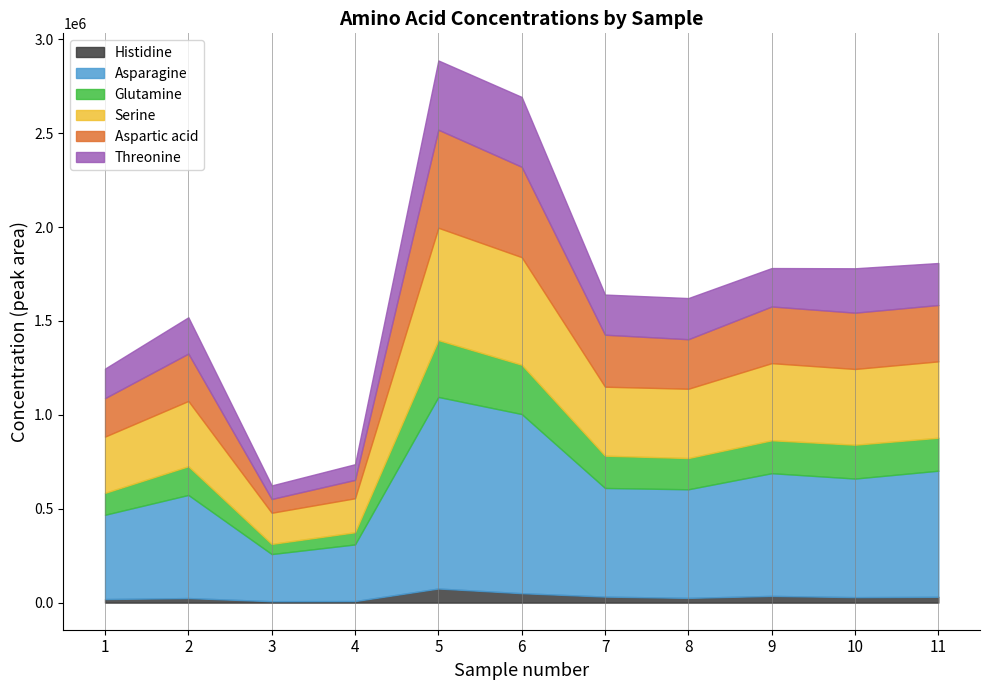

What is the sum of all Asparagine values?

6638655